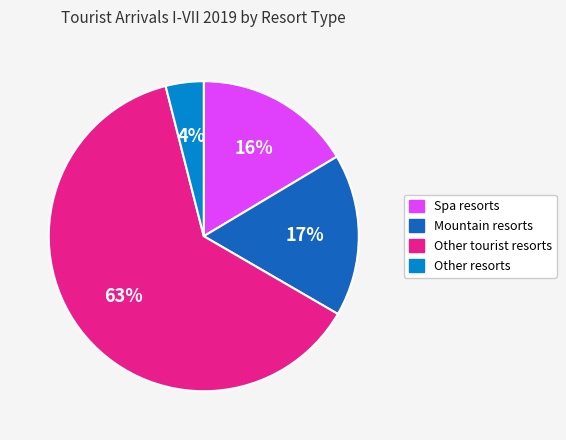

How many slices are in this pie chart?

4